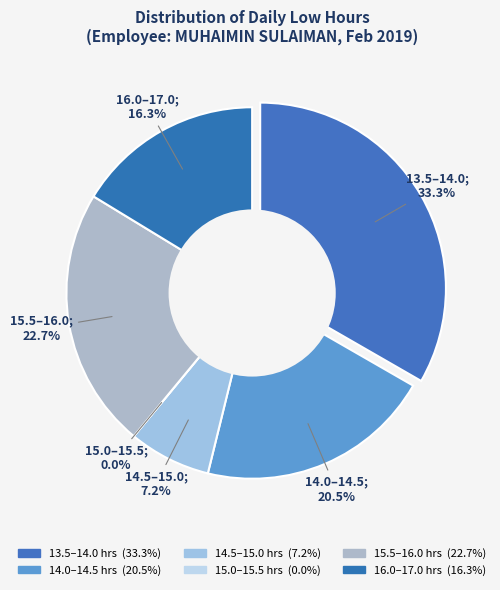

The Day 20 slice represents 22% of the pie. True or false?

False